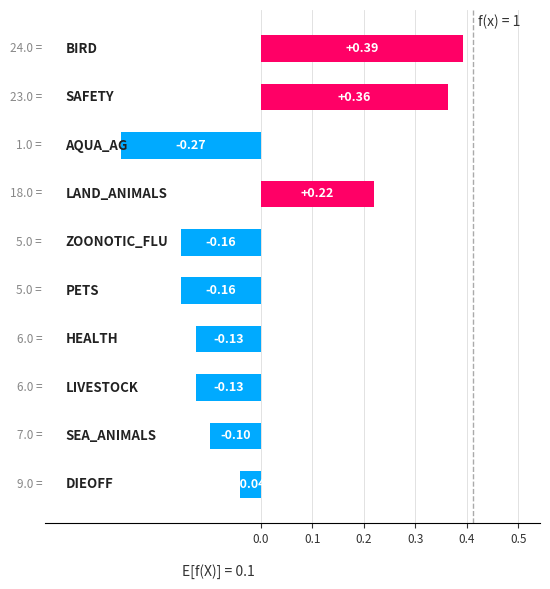

What is the difference between the maximum and minimum values?

0.7